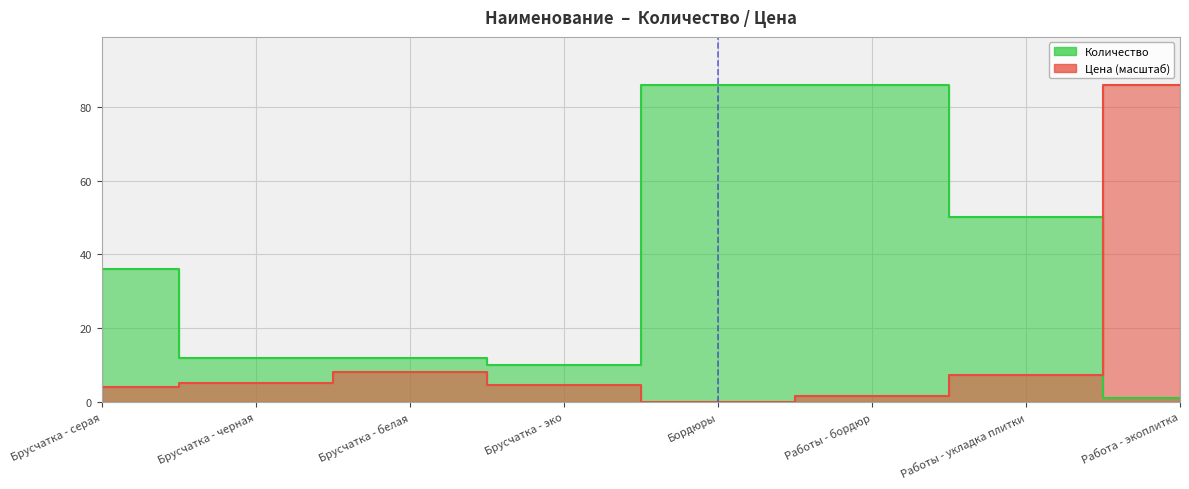

How many lines are shown in the chart?

2